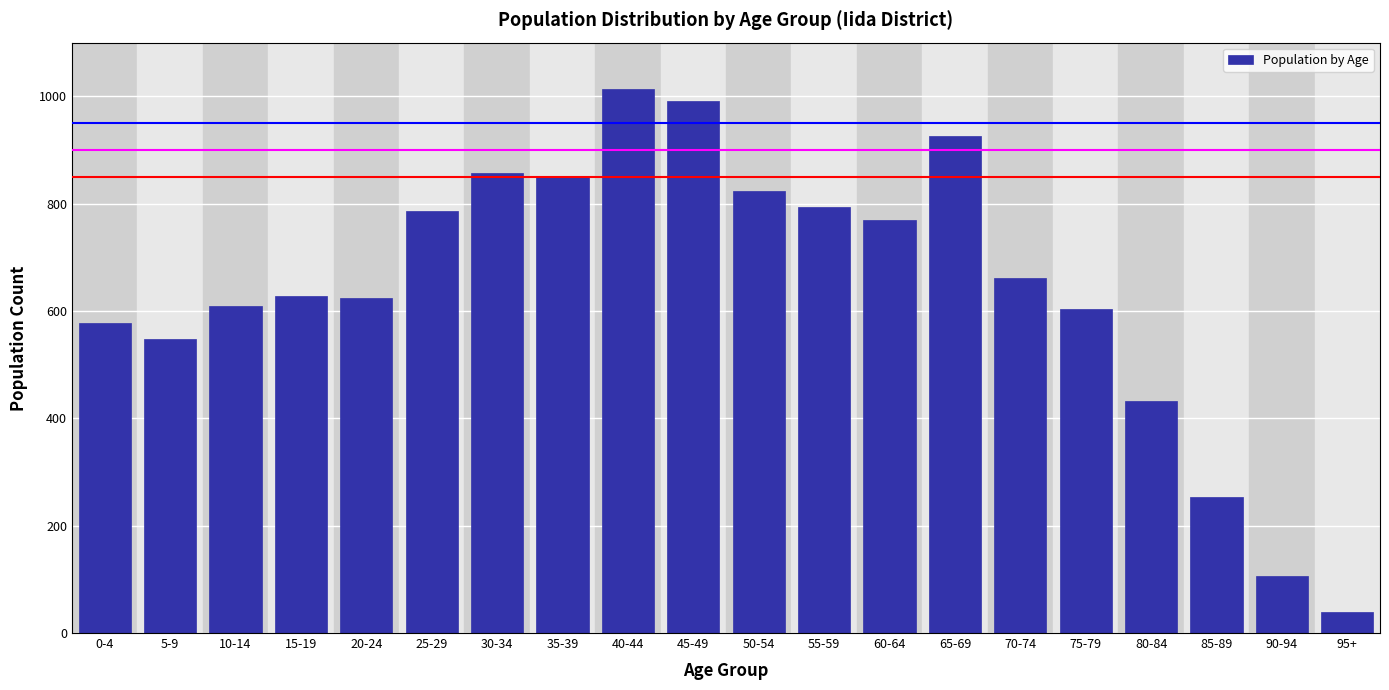

What is the difference between the values at 20-24 and 75-79?

22